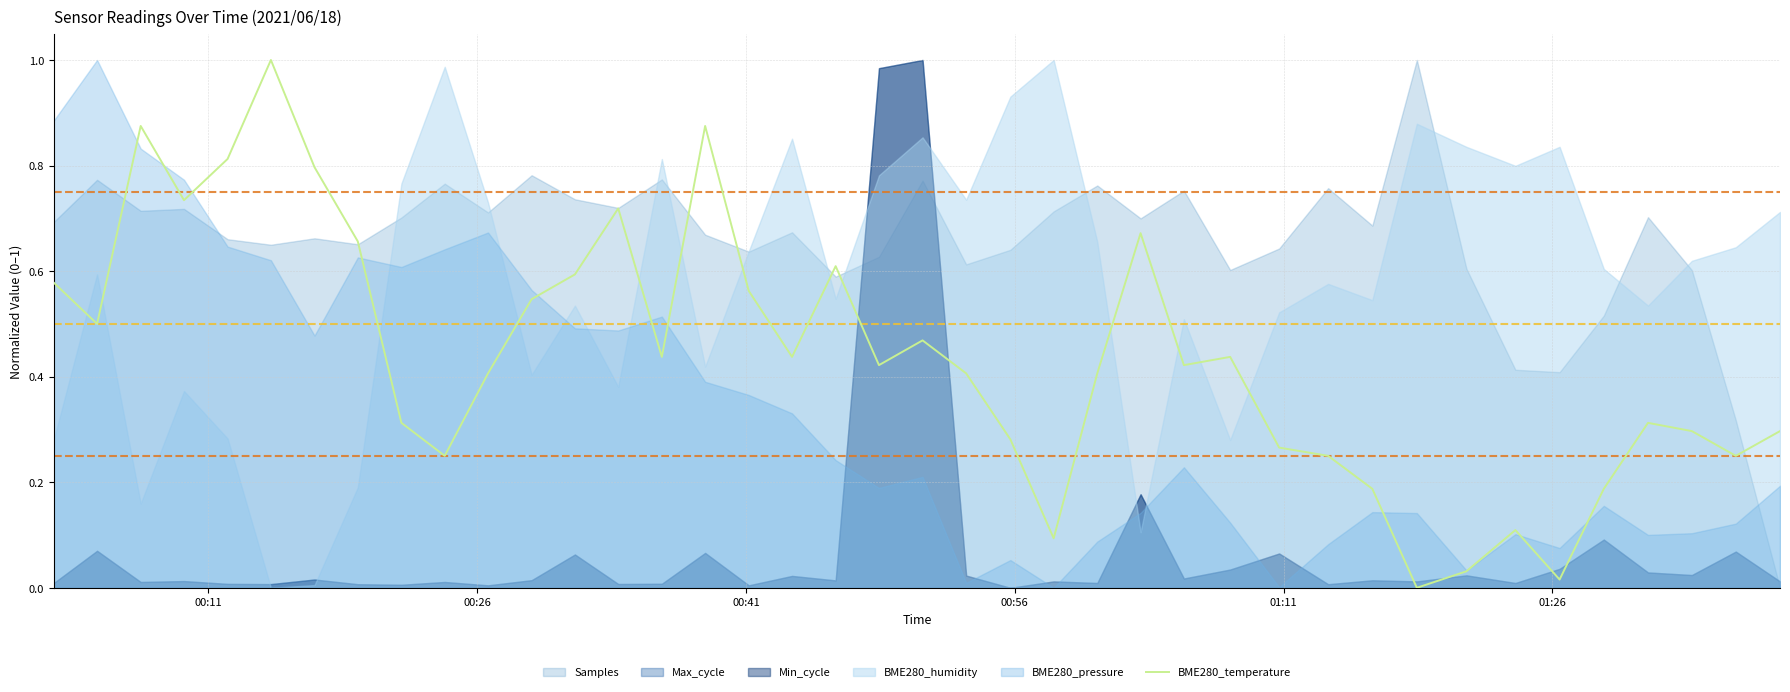

What is the highest value of the BME280_temperature series?

1.0